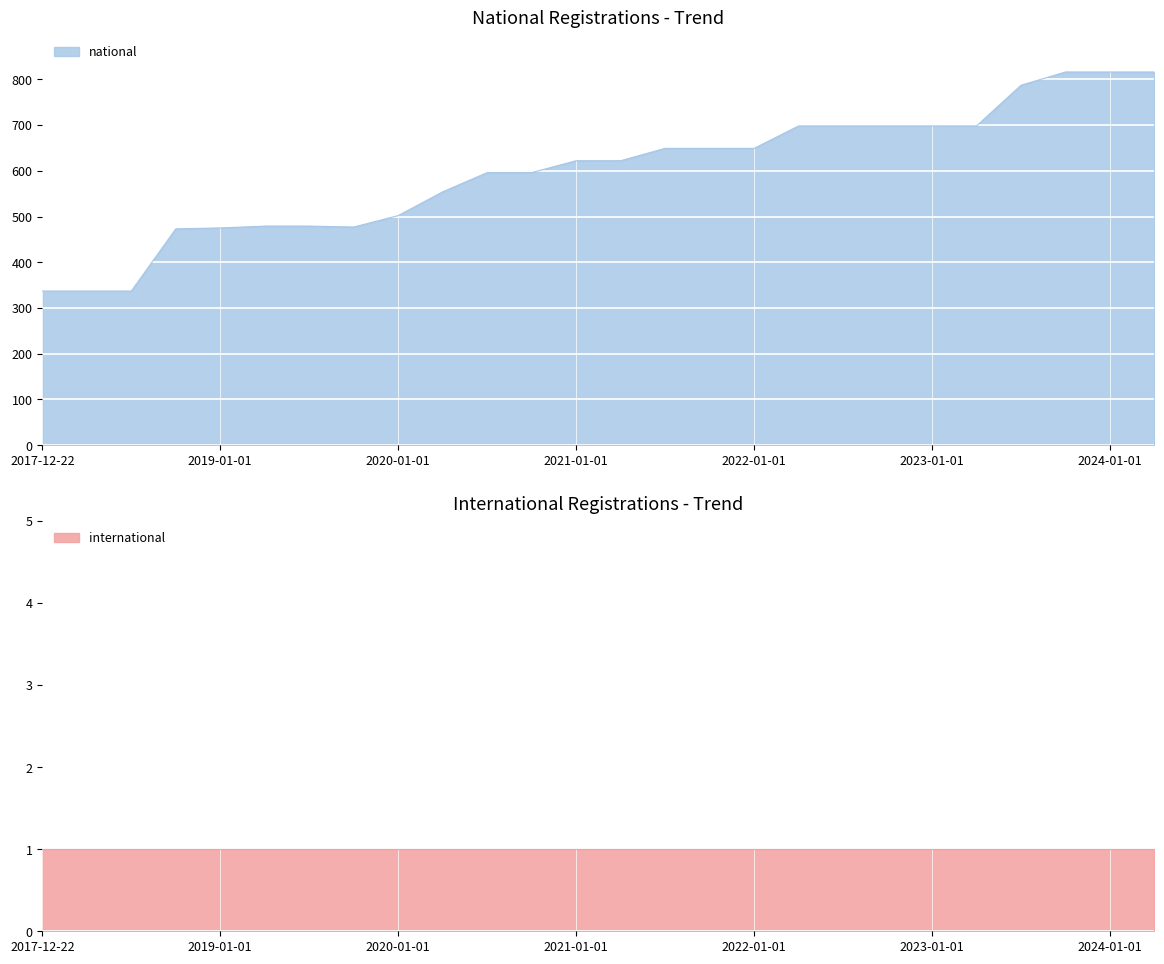

What is the ratio of the value at 2018-09-28 to the value at 2019-04-06?

1.0